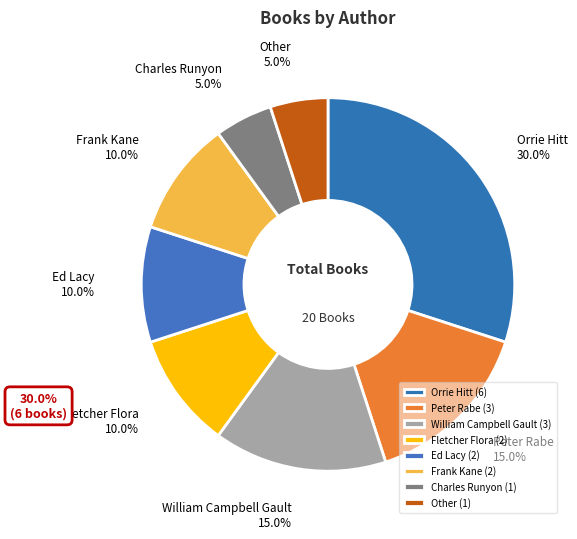

Is William Campbell Gault the majority of the pie?

No